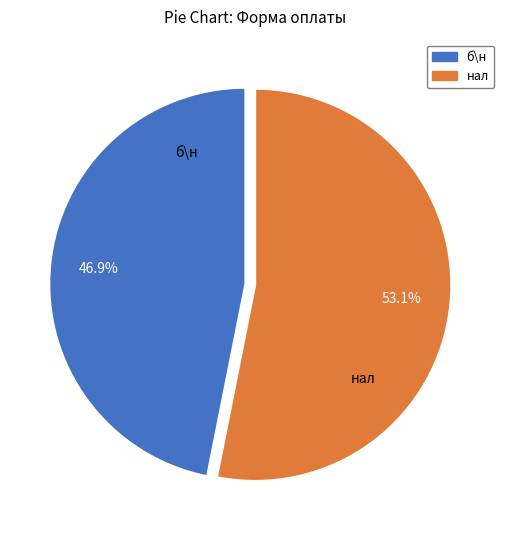

To the nearest percent, what is the difference between the нал and б\н slice percentages?

6%